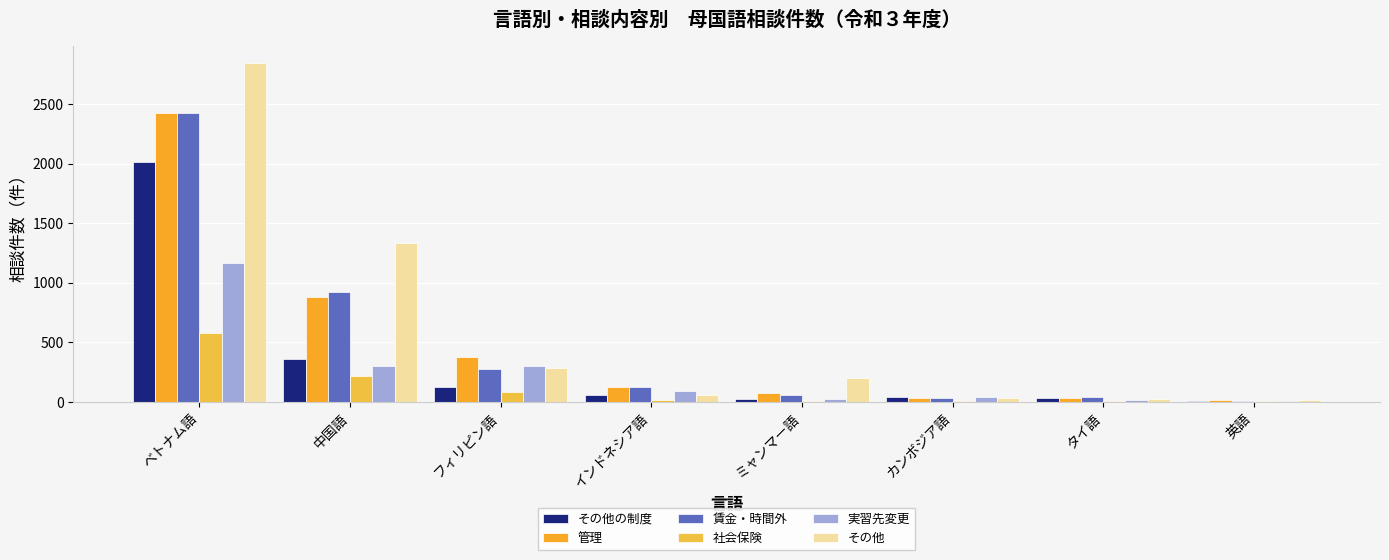

What is the difference between the maximum and second lowest values in the 実習先変更 series?

1152